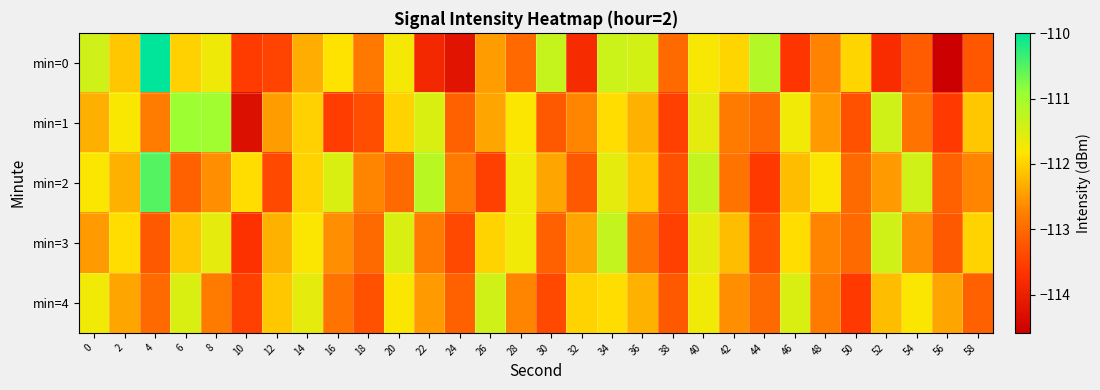

Rank the series at 32 from lowest to highest value.

min=0, min=2, min=1, min=3, min=4